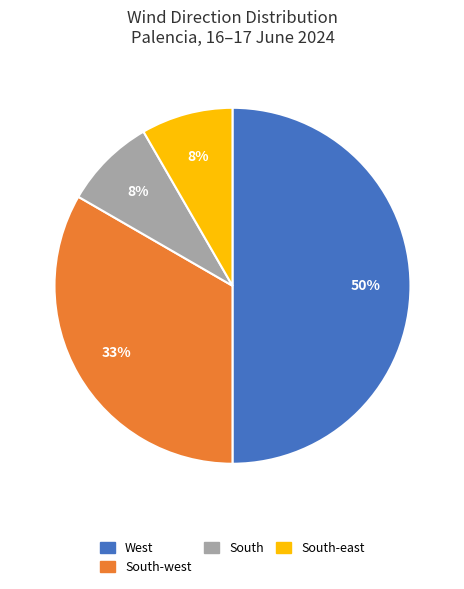

To the nearest percent, what is the average slice percentage?

25%